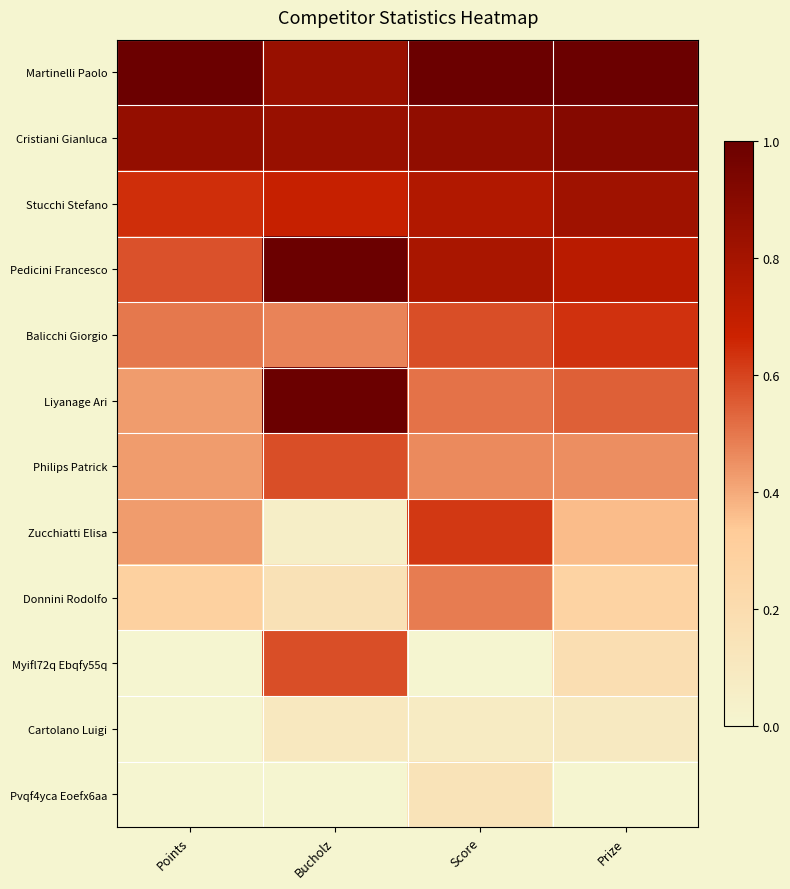

Reading left to right, list all the values displayed in this chart.

Martinelli Paolo: Points=1.0	Bucholz=0.8	Score=1.0	Prize=1.0
Cristiani Gianluca: Points=0.9	Bucholz=0.8	Score=0.9	Prize=0.9
Stucchi Stefano: Points=0.6	Bucholz=0.7	Score=0.8	Prize=0.8
Pedicini Francesco: Points=0.6	Bucholz=1.0	Score=0.8	Prize=0.7
Balicchi Giorgio: Points=0.5	Bucholz=0.5	Score=0.6	Prize=0.6
Liyanage Ari: Points=0.4	Bucholz=1.0	Score=0.5	Prize=0.5
Philips Patrick: Points=0.4	Bucholz=0.6	Score=0.5	Prize=0.5
Zucchiatti Elisa: Points=0.4	Bucholz=0.1	Score=0.6	Prize=0.4
Donnini Rodolfo: Points=0.3	Bucholz=0.2	Score=0.5	Prize=0.3
Myifl72q Ebqfy55q: Points=0.0	Bucholz=0.6	Score=0.0	Prize=0.2
Cartolano Luigi: Points=0.0	Bucholz=0.1	Score=0.1	Prize=0.1
Pvqf4yca Eoefx6aa: Points=0.0	Bucholz=0.0	Score=0.1	Prize=0.0